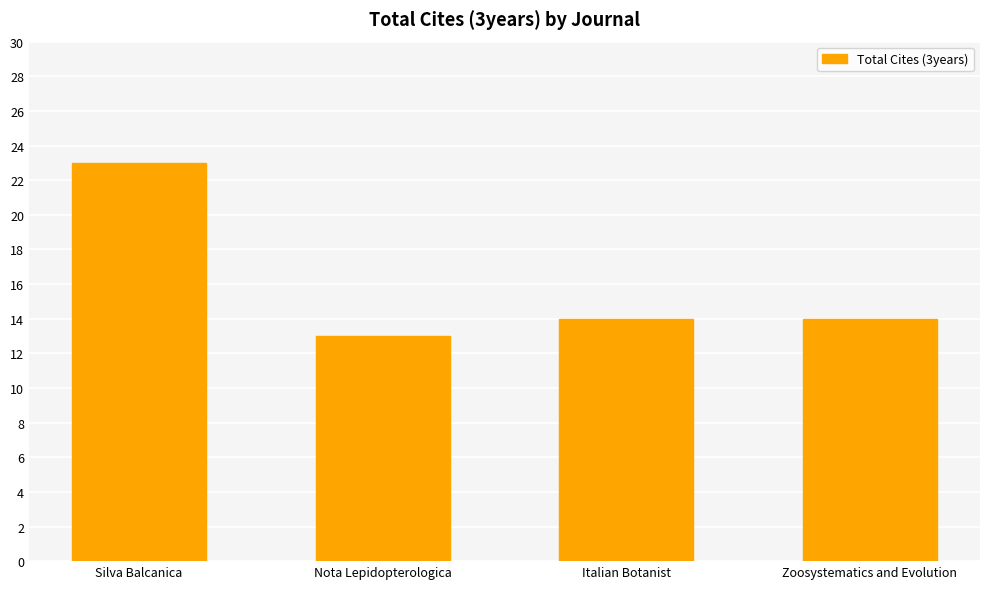

The value at Nota Lepidopterologica is 13. True or false?

True